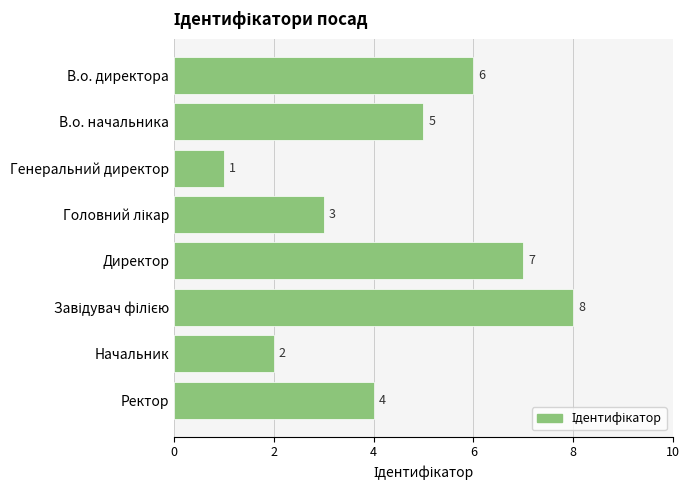

At which category does the chart reach its minimum across all series?

Генеральний директор